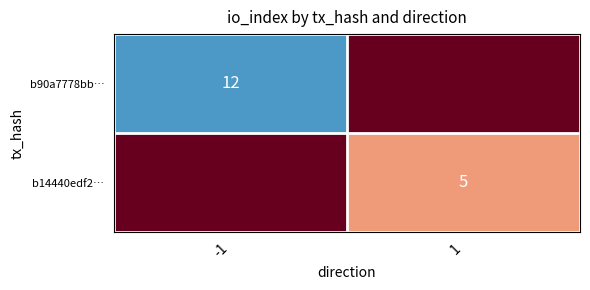

True or false: b14440edf2… has a value of 5 at 1.

True